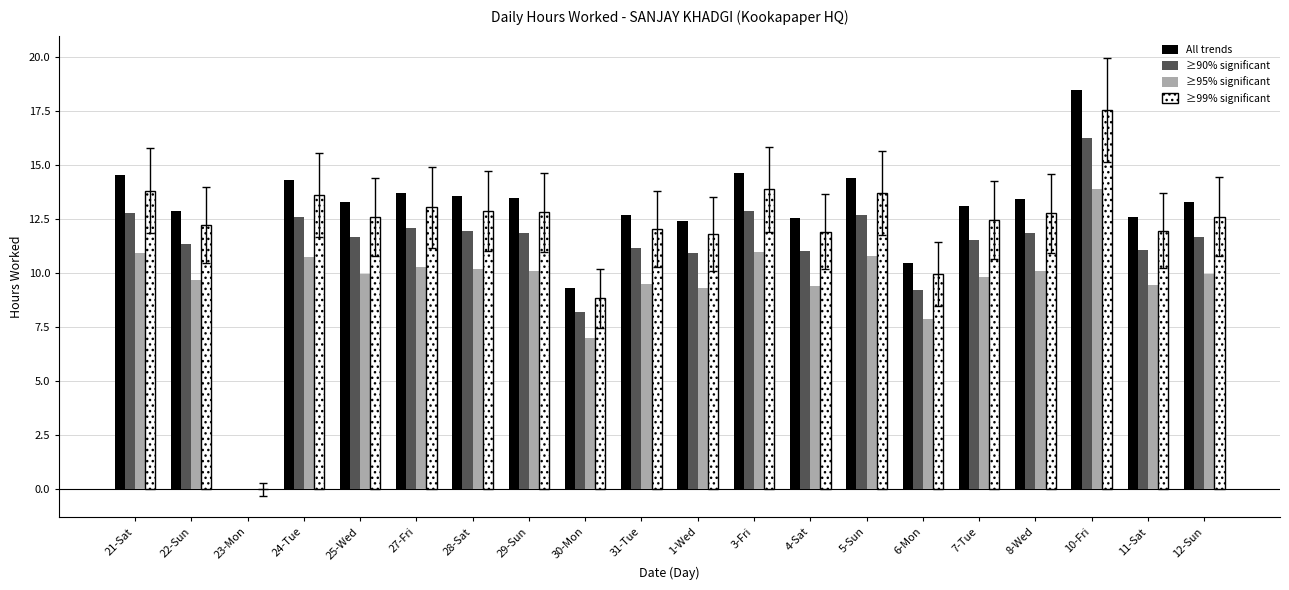

How many values in ≥99% significant are above zero?

19